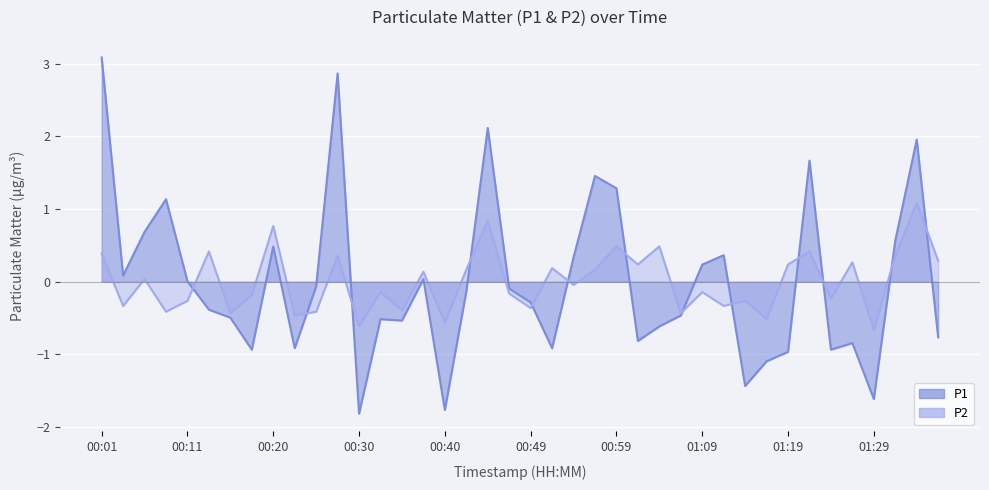

Where is P2 nearest to the value 0?

00:06